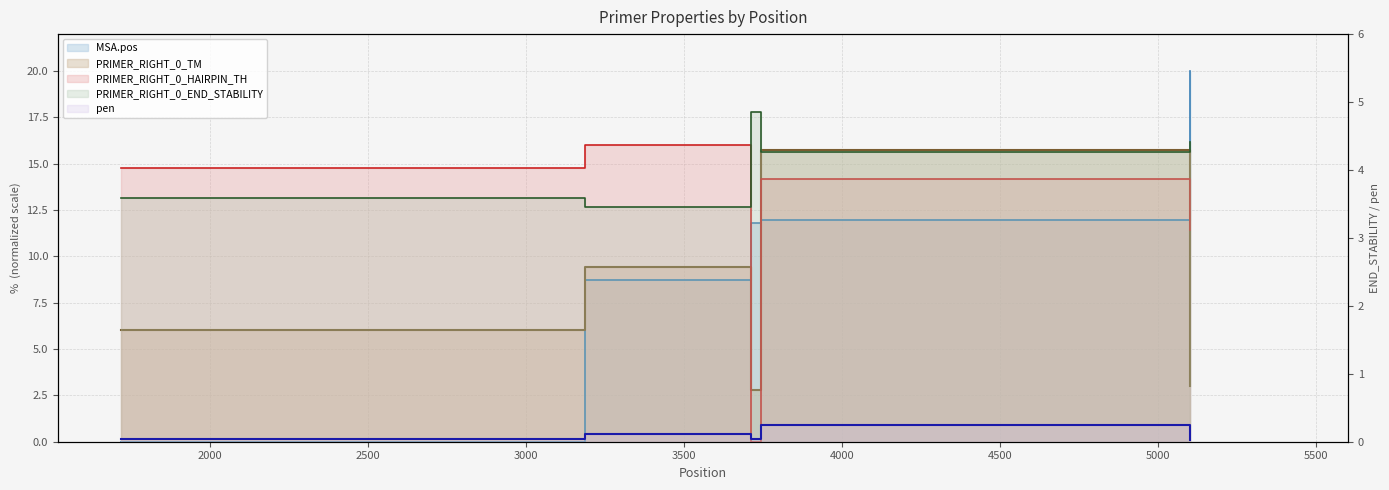

Which has a higher value, 3712 or 1718?

3712